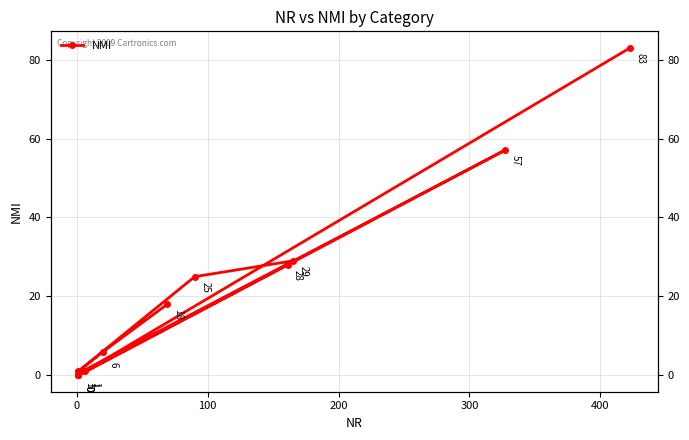

What is the difference between the second highest and second lowest values?

57